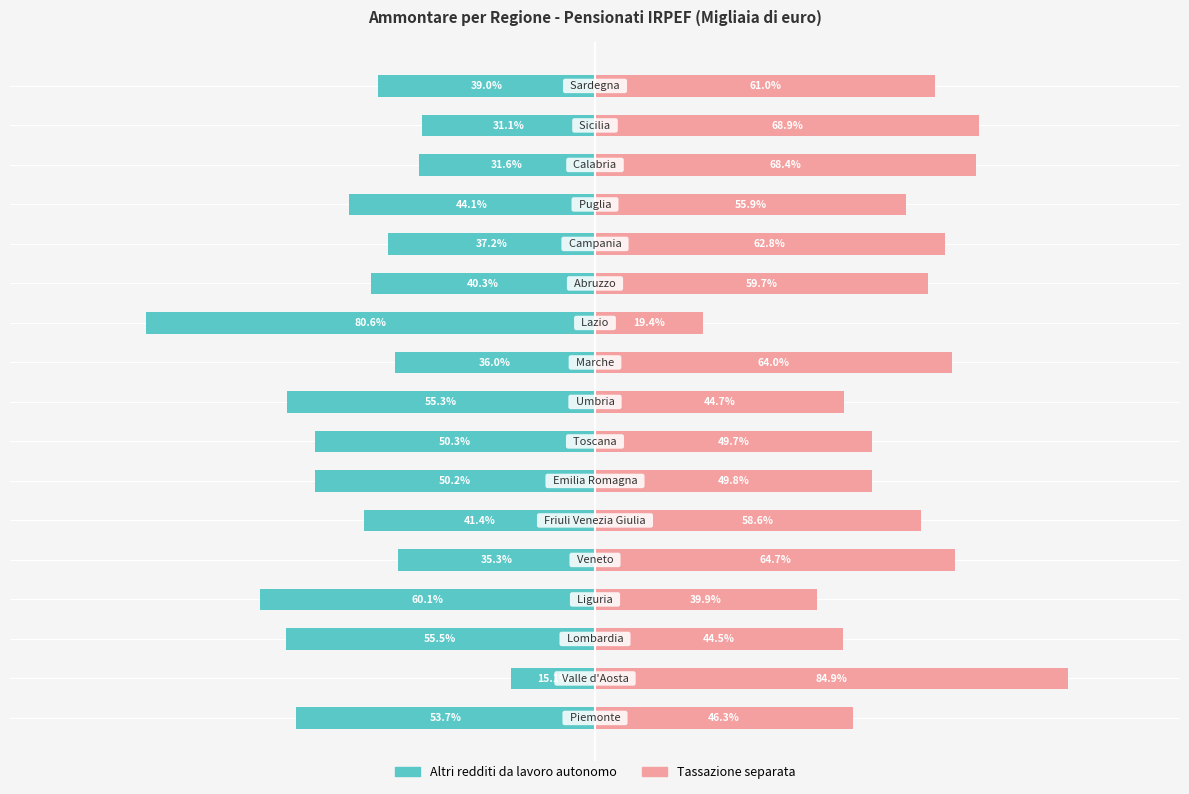

At how many categories does at least one series exceed 13?

17